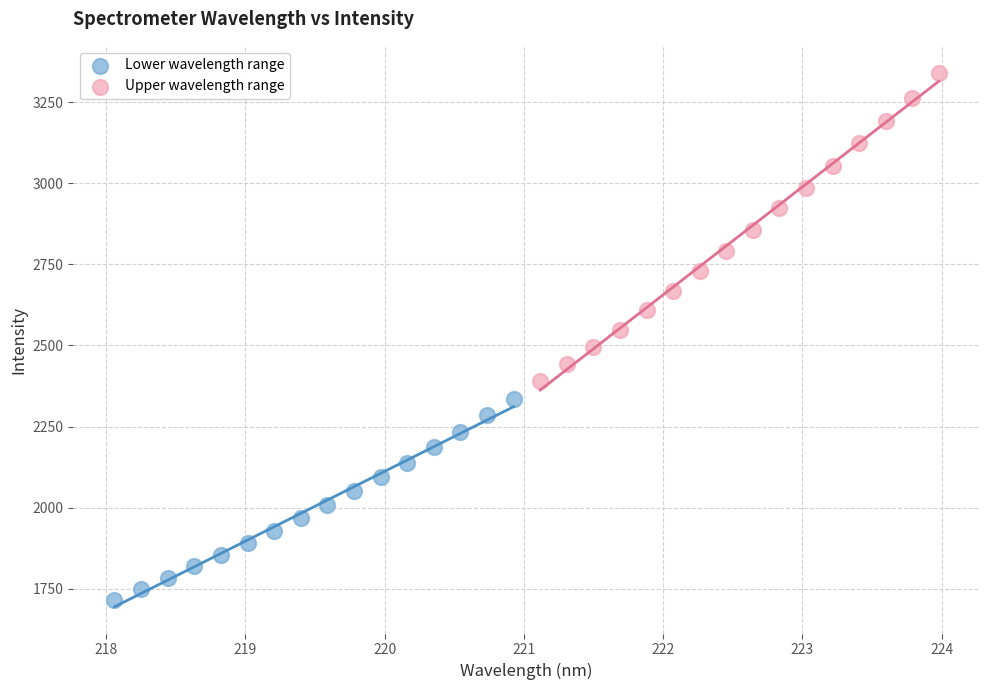

Which series has the widest spread of Y values?

Upper wavelength range